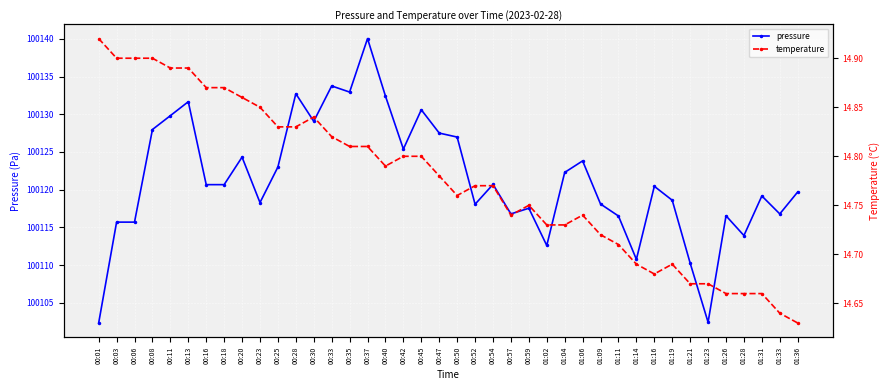

What value does the temperature series have at 01:09?

14.7